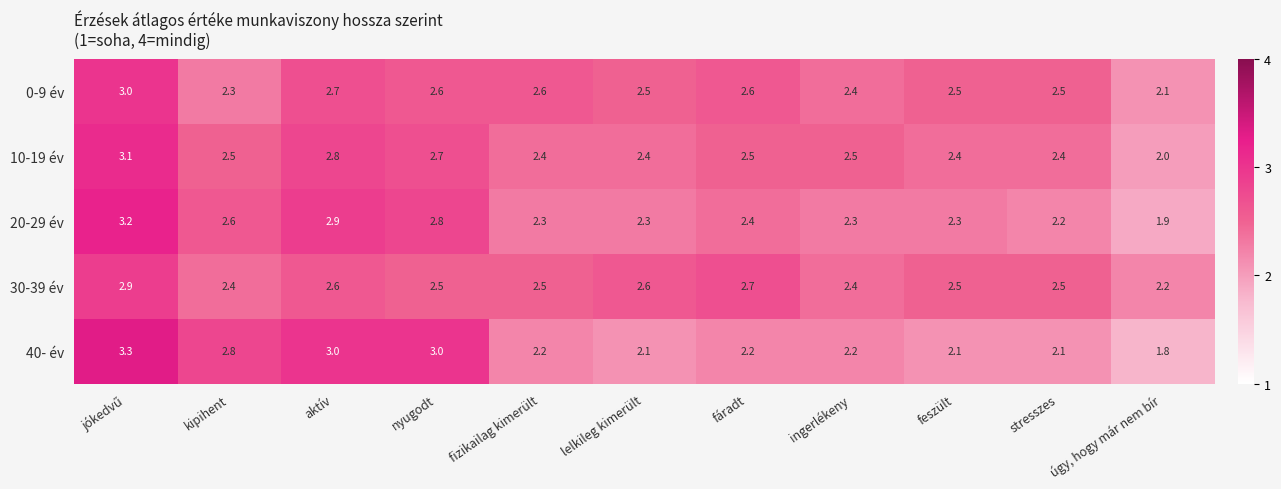

At how many categories does at least one series exceed 2?

11